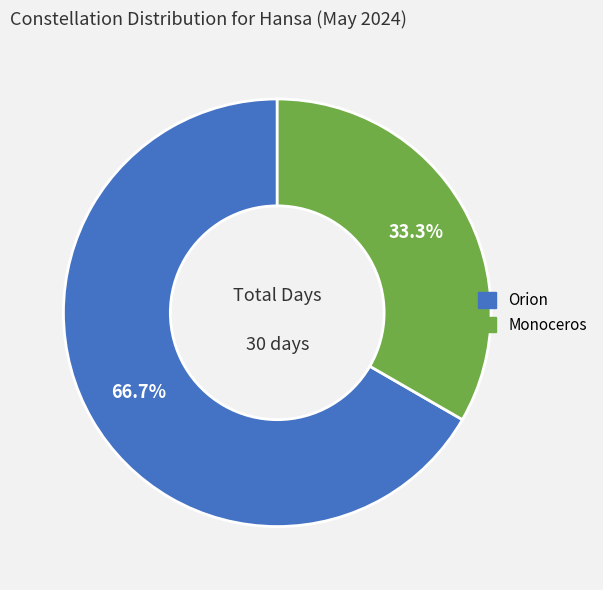

To the nearest percent, what is the combined percentage of Orion and Monoceros?

100%